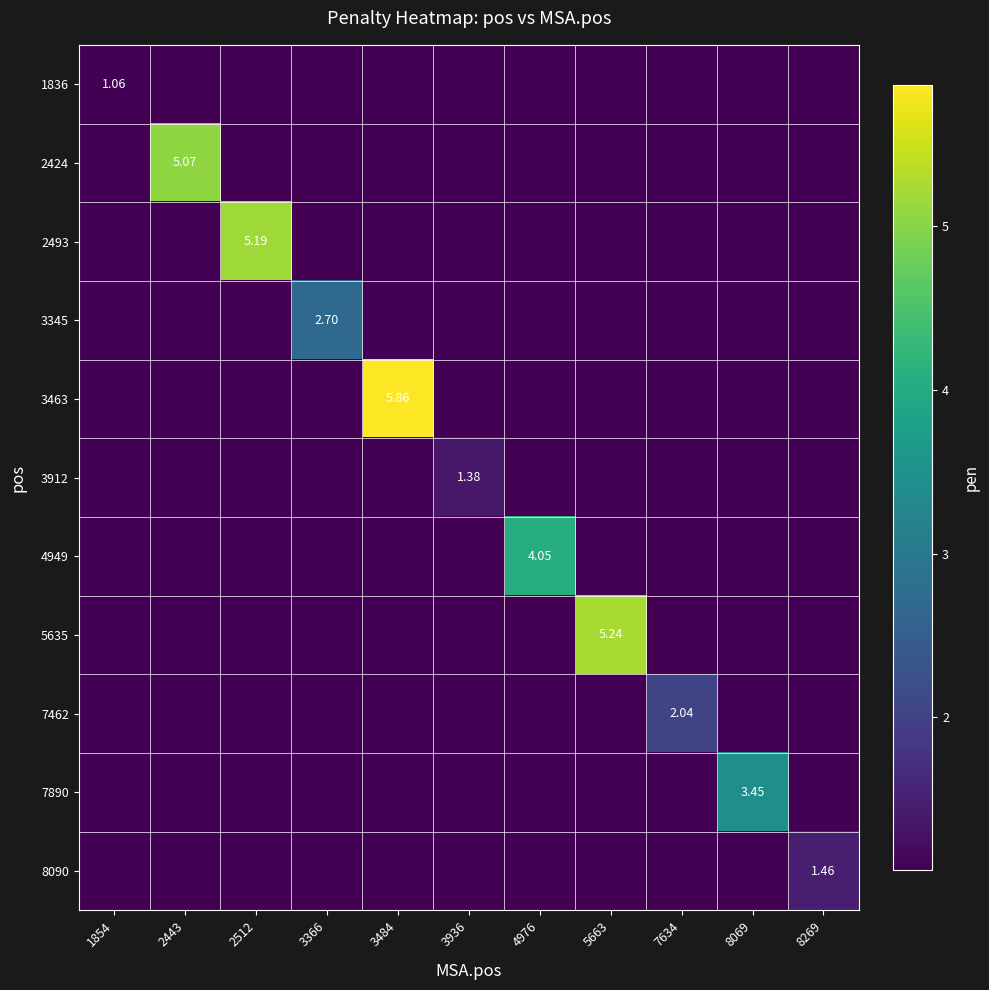

Which category has the lowest value across all series?

2443